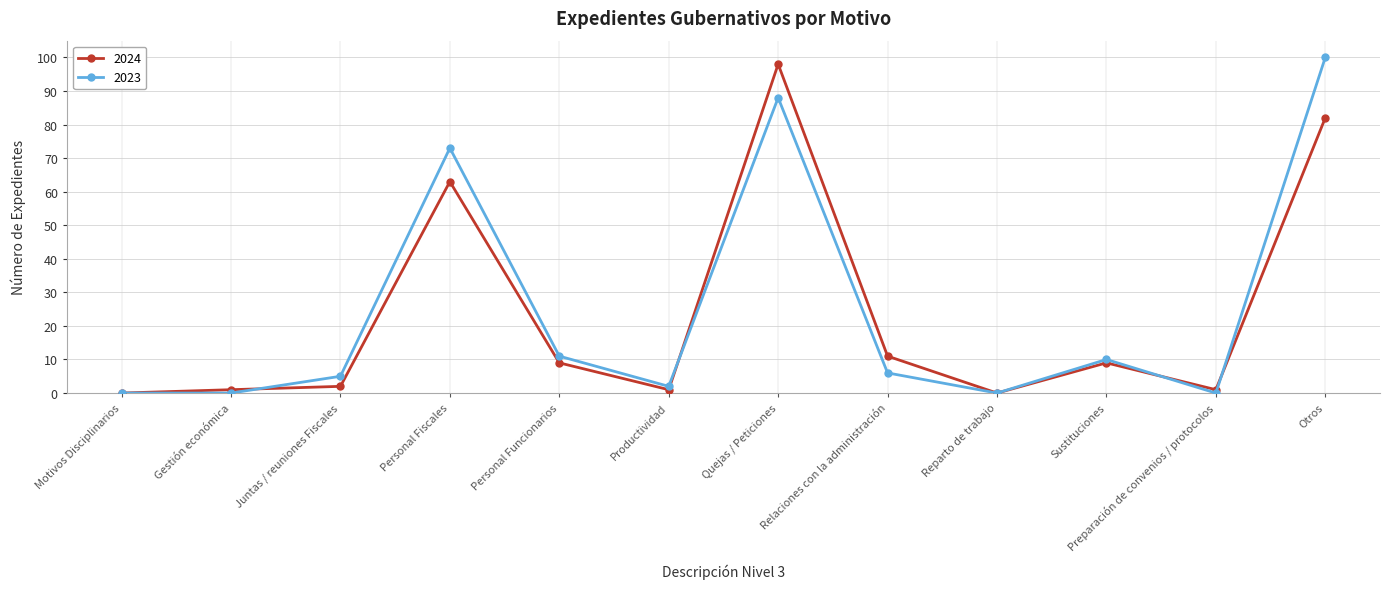

The value of 2023 at Otros is 100. True or false?

True